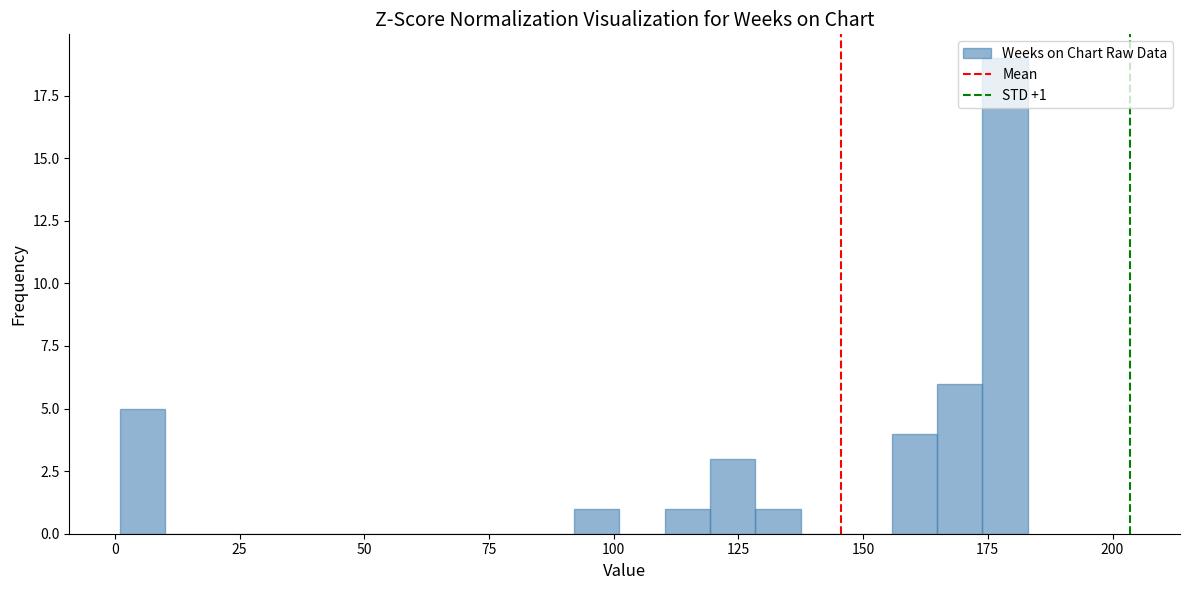

Around what value on the x-axis is the tallest bar? Give the approximate position of its centre, as read against the axis.

180